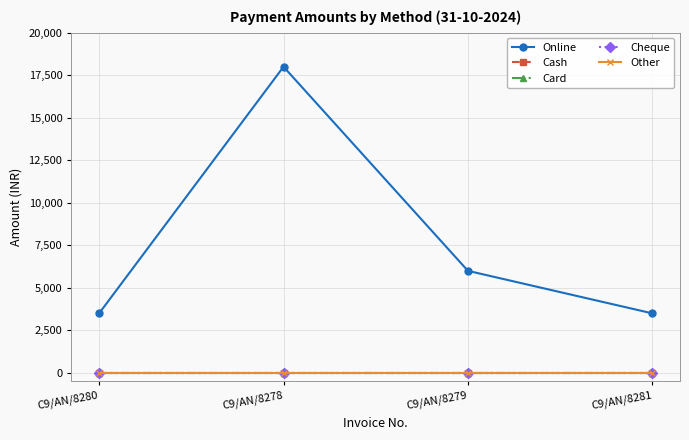

How many lines are shown in the chart?

5